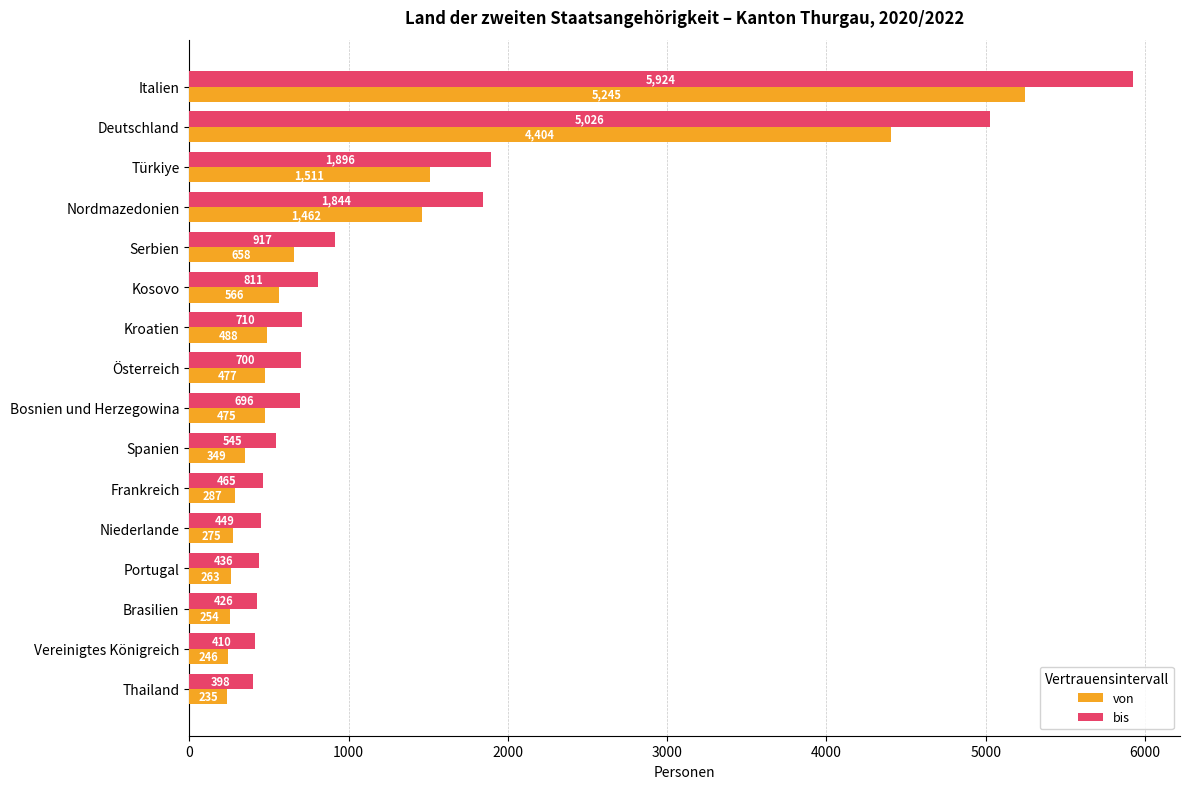

What is the difference between the maximum and minimum values in the von series?

5010